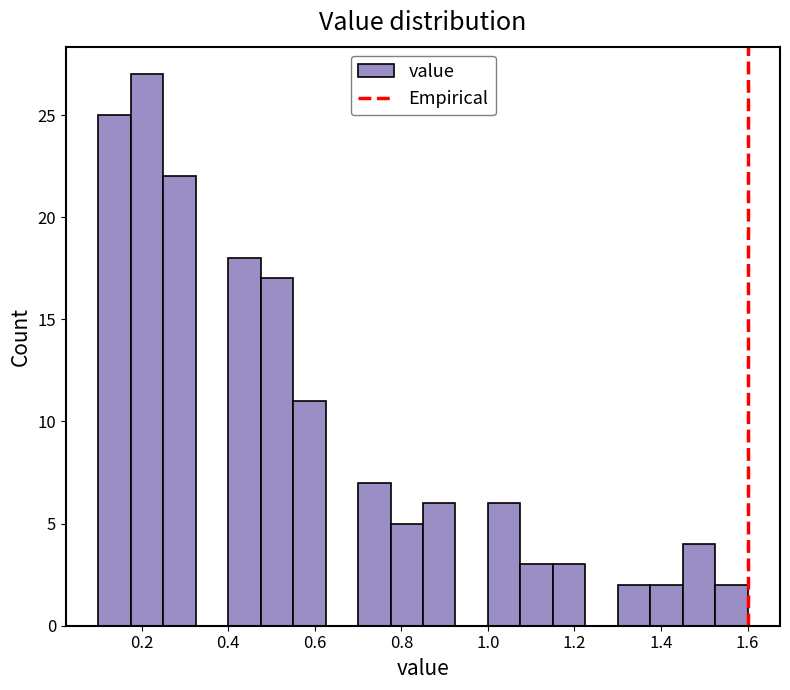

Around what value on the x-axis is the tallest bar? Give the approximate position of its centre, as read against the axis.

0.22